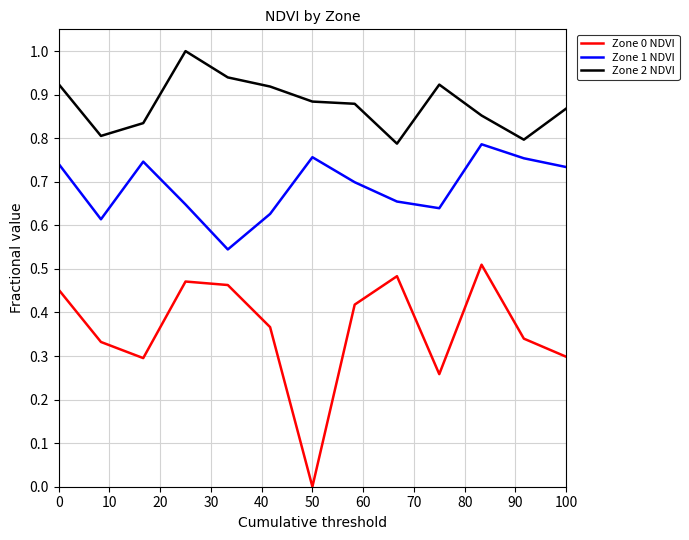

Which series has the widest spread of values?

Zone 0 NDVI